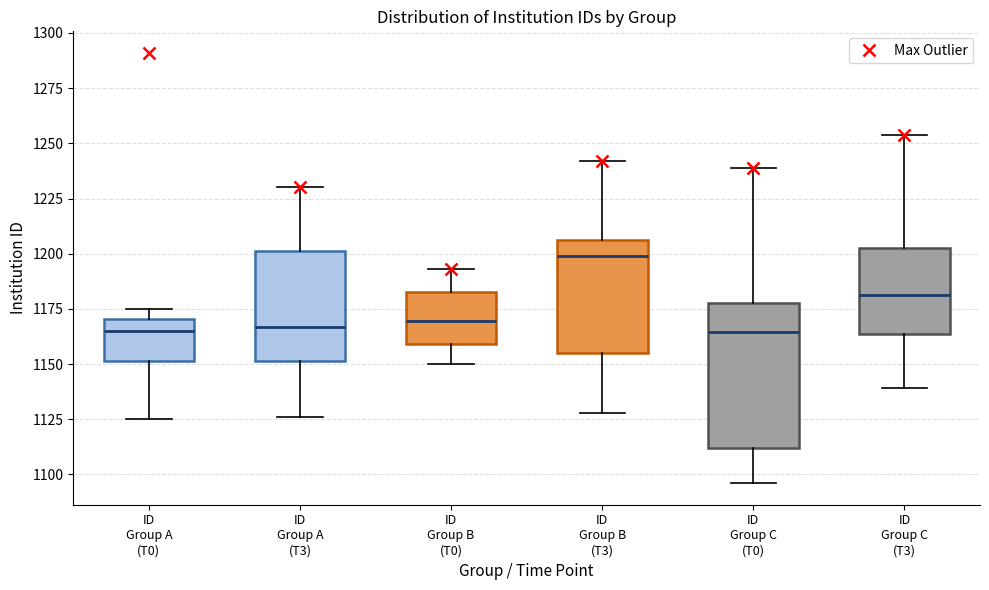

Reading left to right, read every box against the y-axis: the position of its median line, the range the box covers, and the ends of its whiskers. The values are not printed on the chart, so give them approximately, as read against the axis.

ID Group A (T0): median 1165, box 1150 to 1170, whiskers 1125 to 1175
ID Group A (T3): median 1165, box 1150 to 1200, whiskers 1125 to 1230
ID Group B (T0): median 1170, box 1160 to 1185, whiskers 1150 to 1195
ID Group B (T3): median 1200, box 1155 to 1205, whiskers 1130 to 1240
ID Group C (T0): median 1165, box 1110 to 1180, whiskers 1095 to 1240
ID Group C (T3): median 1180, box 1165 to 1205, whiskers 1140 to 1255